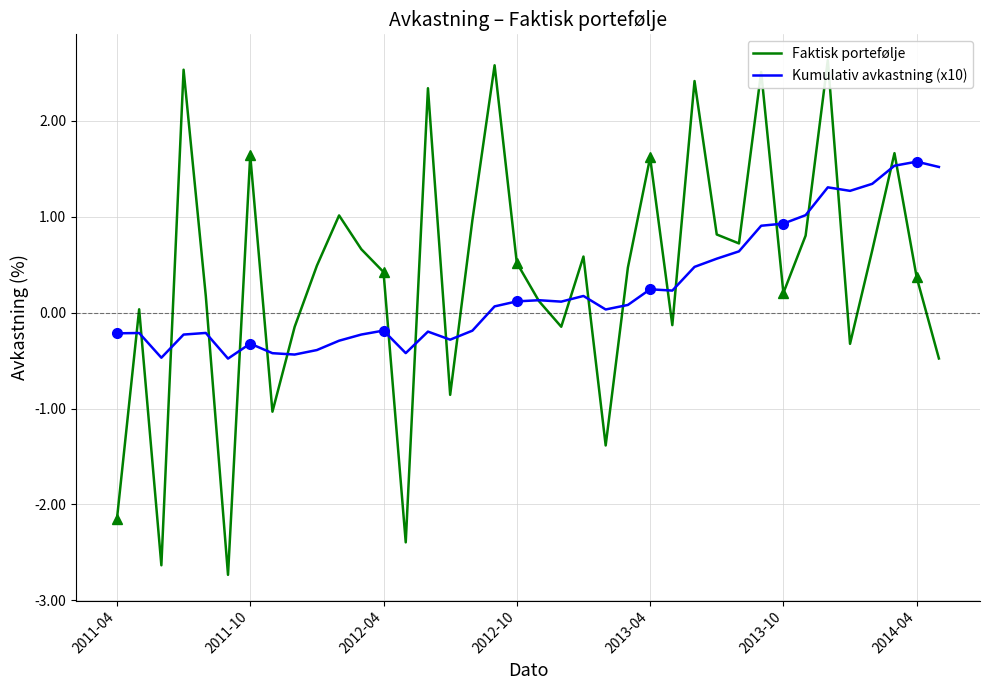

How many distinct data groups are displayed?

2